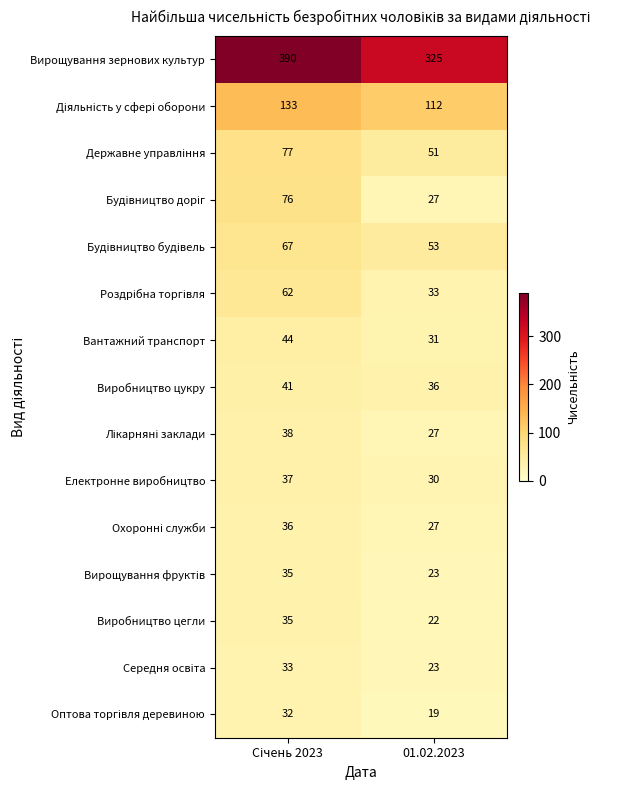

What is the approximate value of Виробництво цукру at 01.02.2023?

36